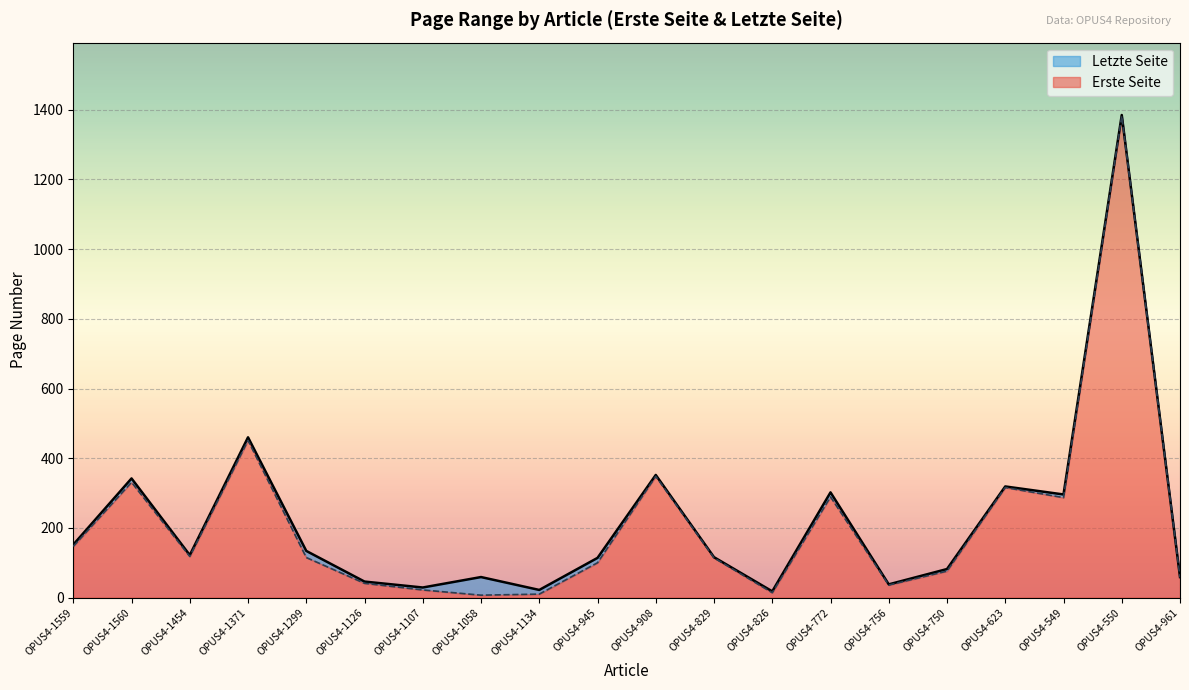

At which category is the sum across all series the highest?

OPUS4-550